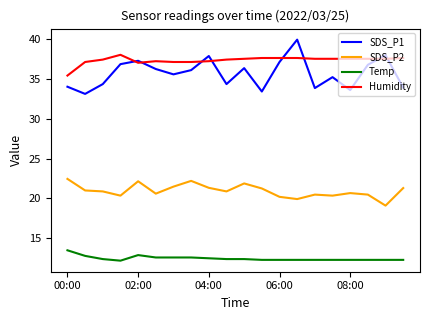

What is the minimum value for SDS_P2?

19.1